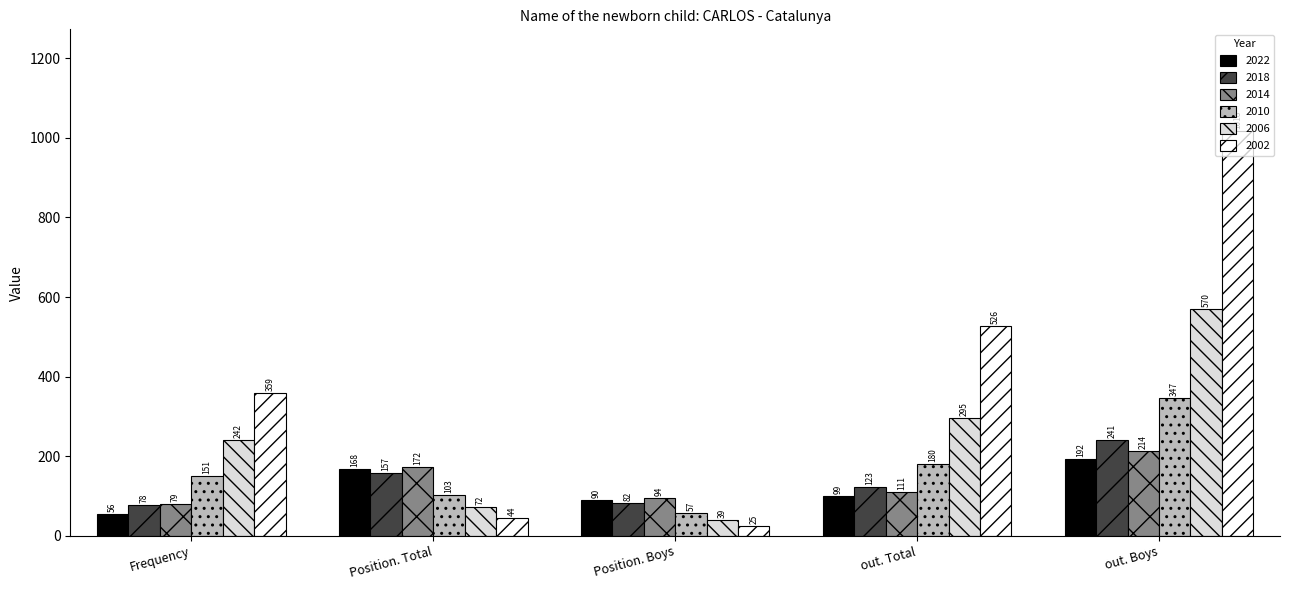

What is the total value across all series at out. Total?

1334